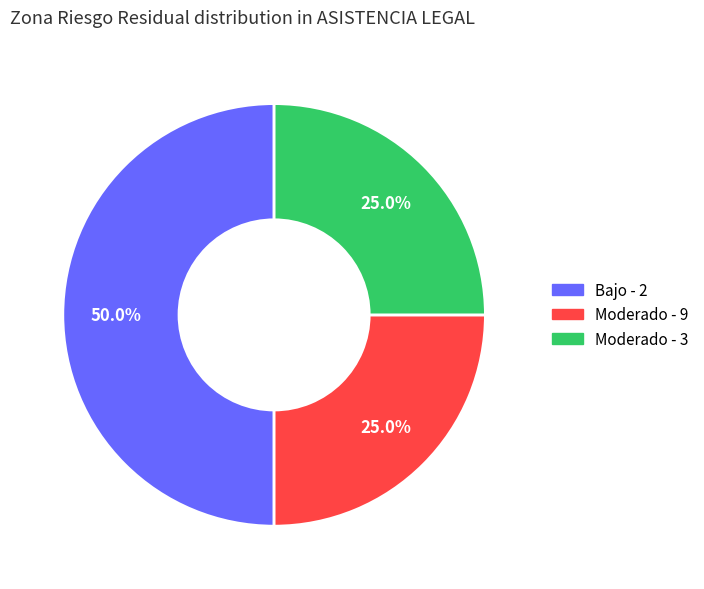

To the nearest percent, what is the difference between the Moderado - 9 and Bajo - 2 slice percentages?

25%